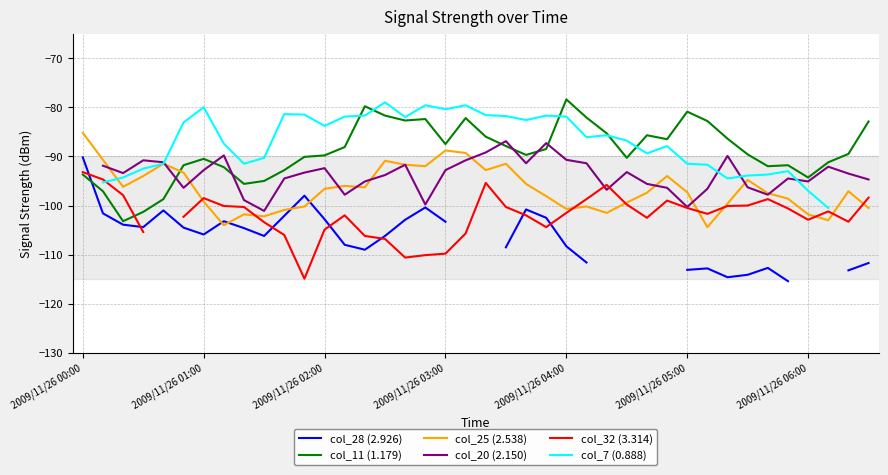

Where does the col_11 (1.179) series first go above -89?

13